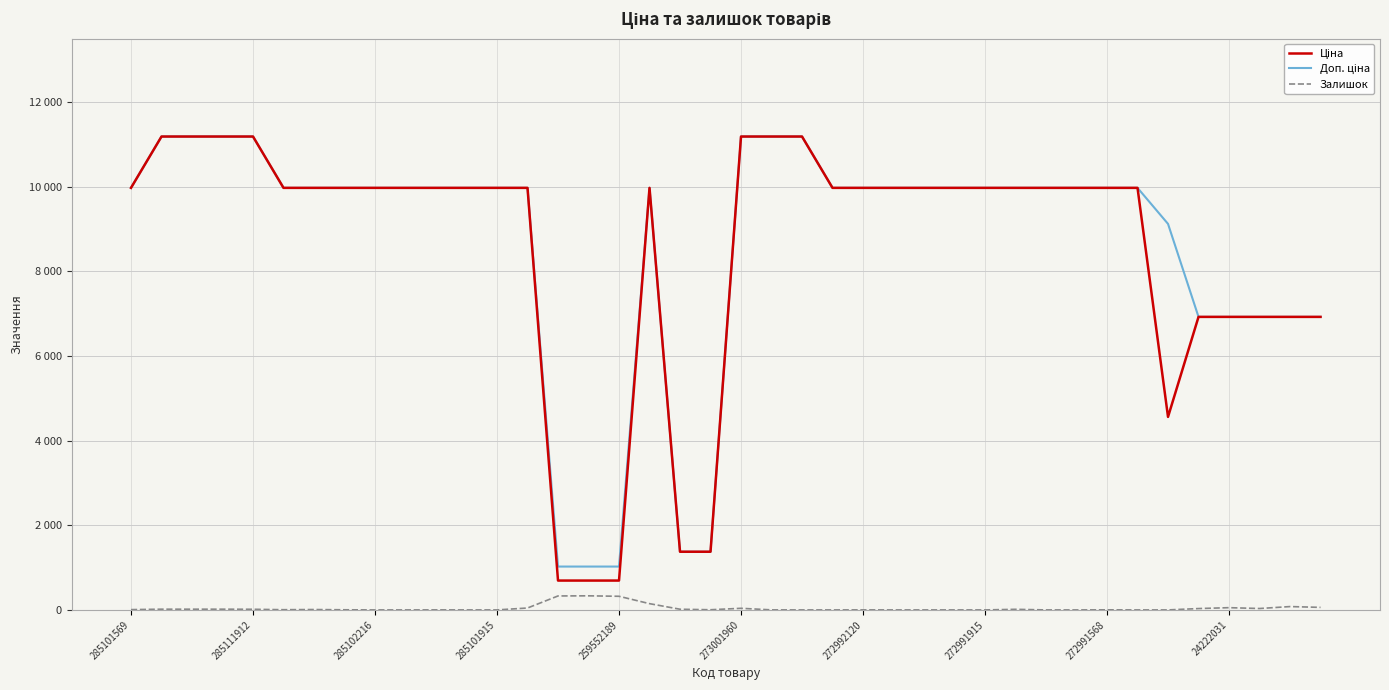

What is the difference between the second highest and minimum values in the Залишок series?

330.0